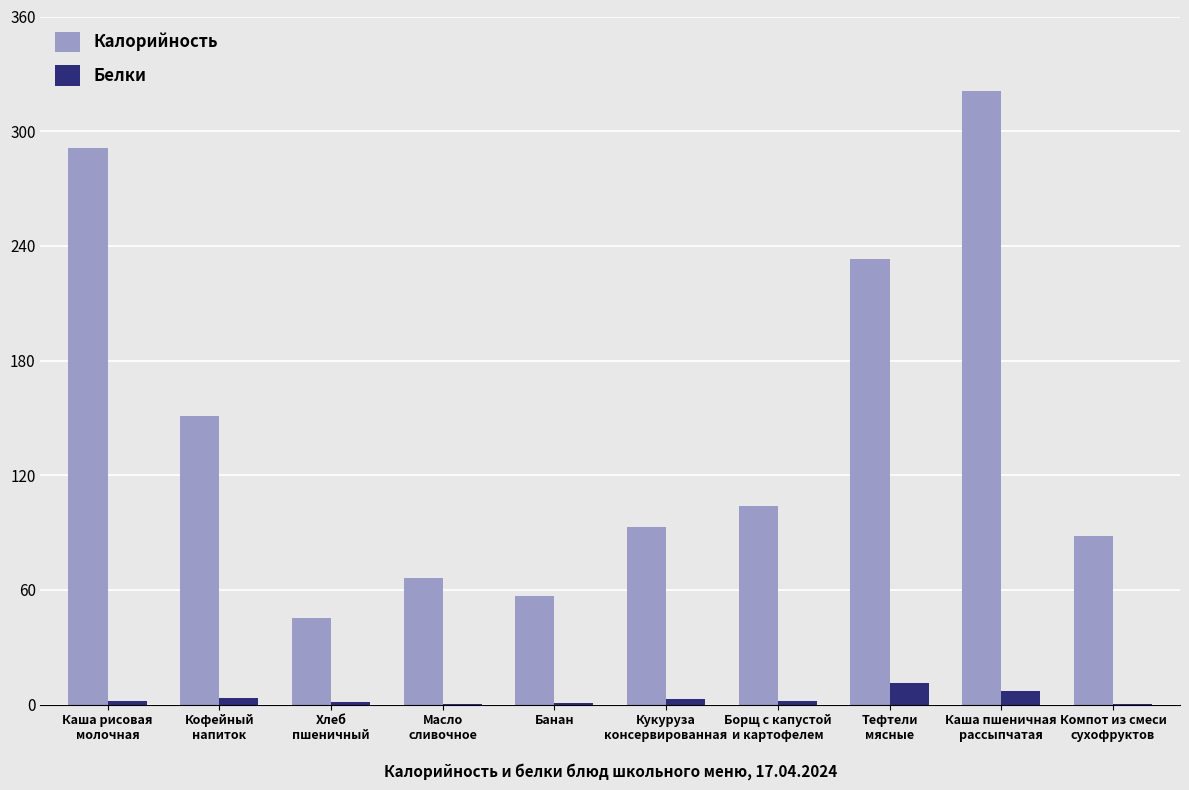

At which category is the sum across all series the highest?

Каша пшеничная
рассыпчатая